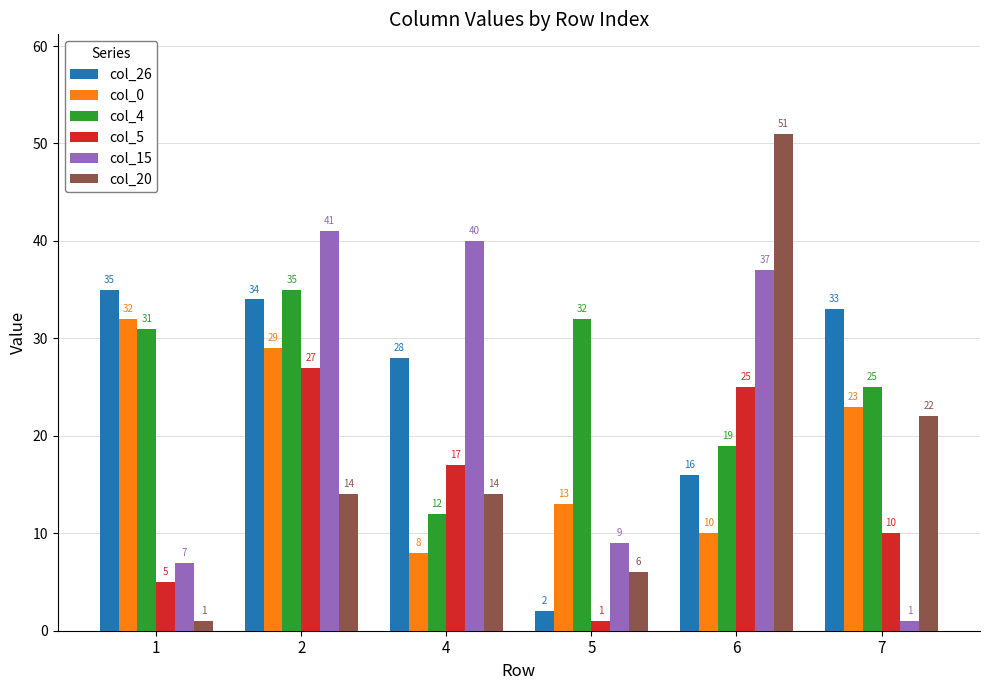

At 4, list the series in order from smallest to largest.

col_0, col_4, col_20, col_5, col_26, col_15